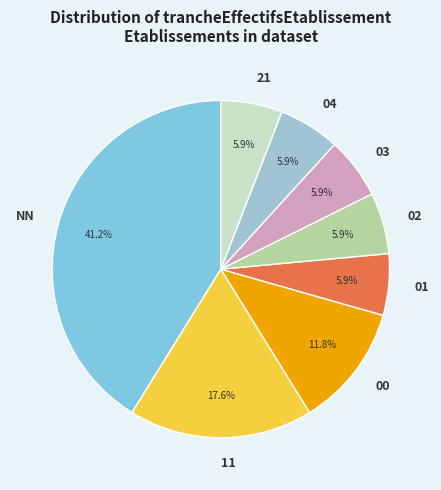

Is there a majority slice in this chart?

No